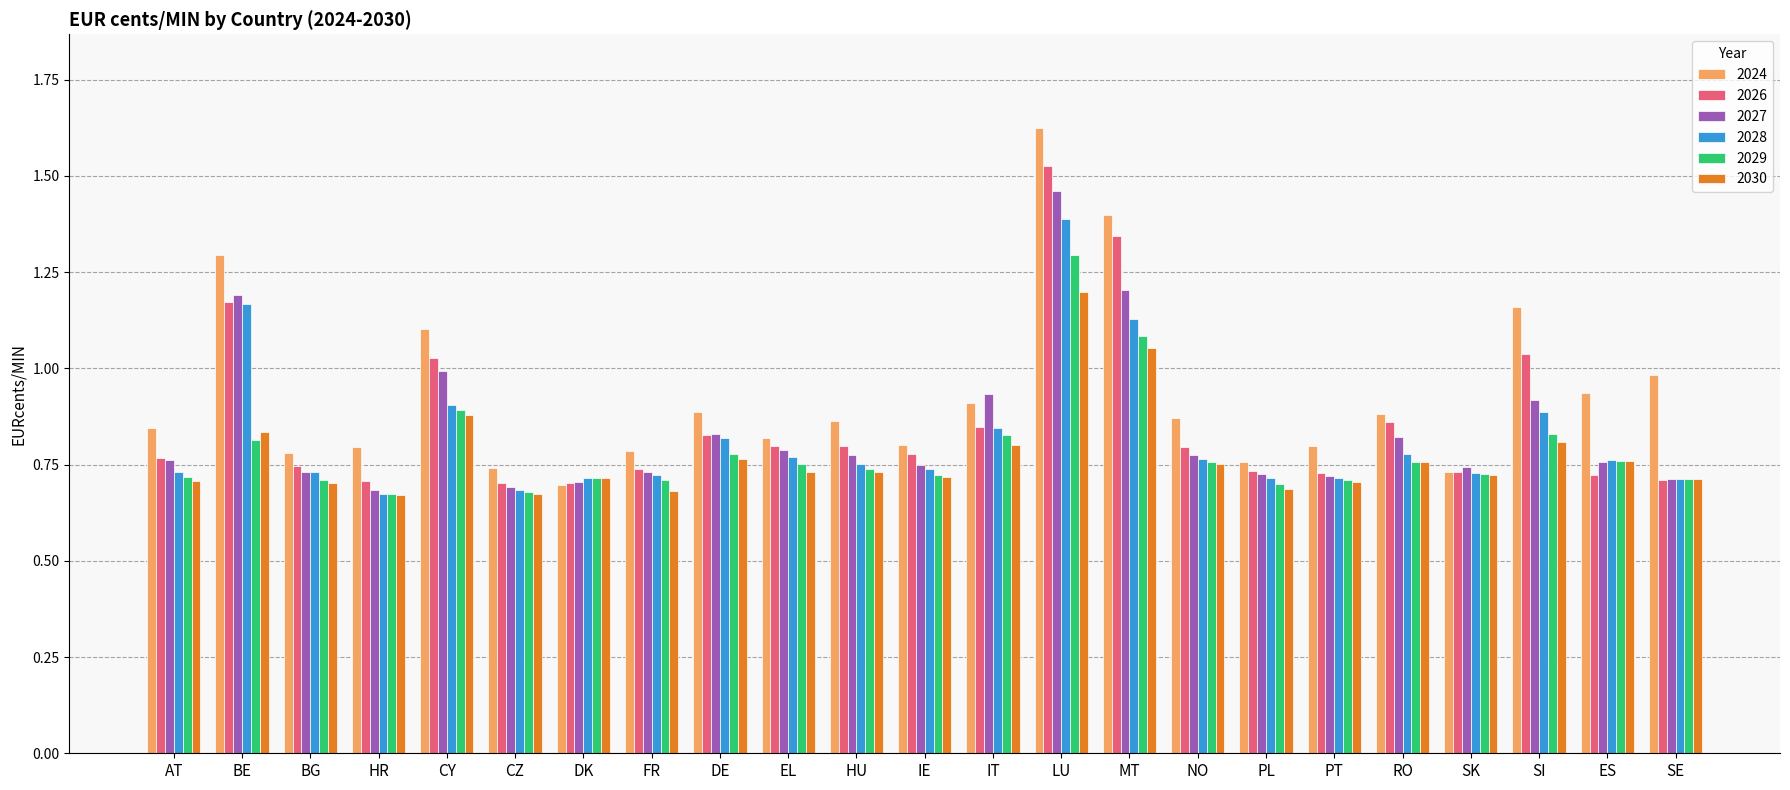

Is it true that 2029 equals 1.1 at ES?

False